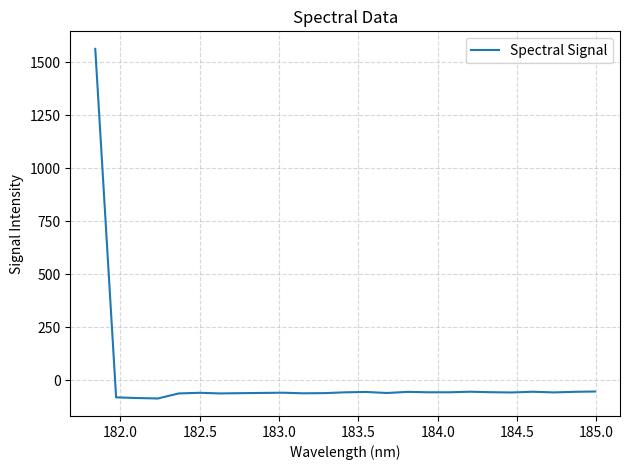

How many series are shown in this chart?

1